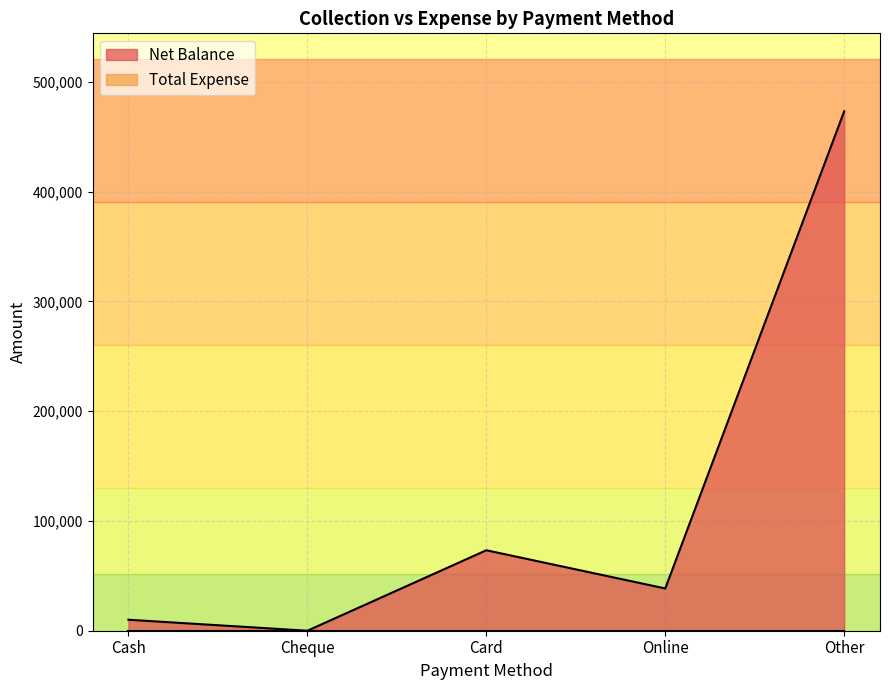

Reading right to left, extract all data points from this chart.

473225	38500	73300	0	10000